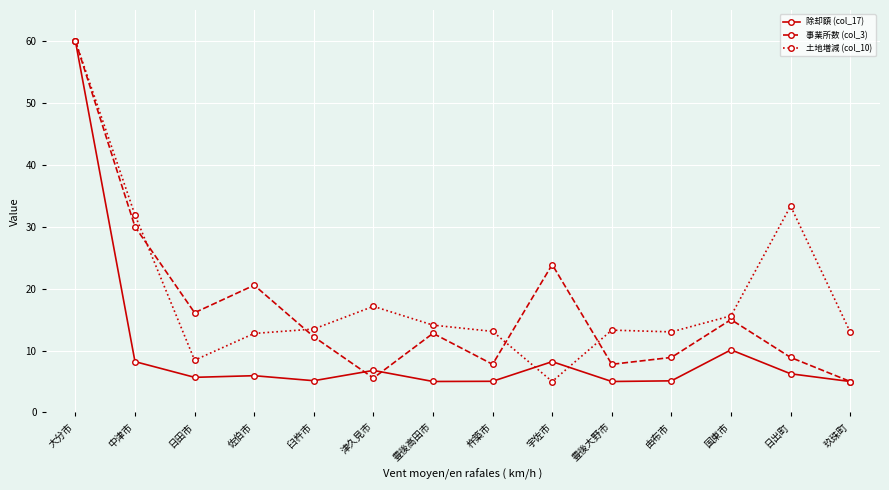

Rank the series at 豊後大野市 from lowest to highest value.

除却額 (col_17), 事業所数 (col_3), 土地増減 (col_10)